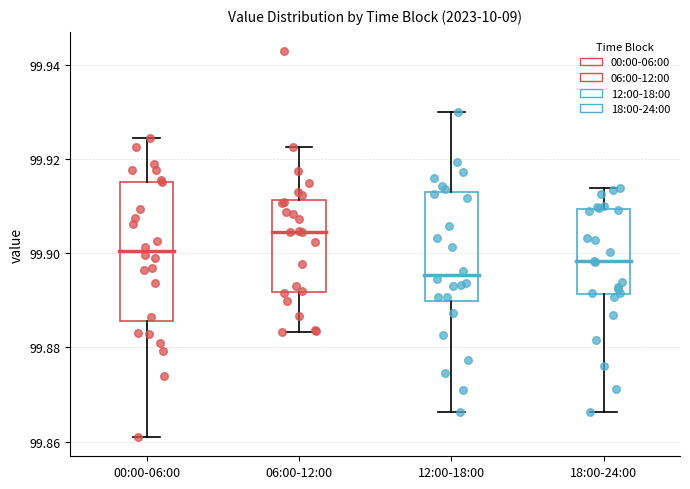

Which box's median line is the highest?

06:00-12:00